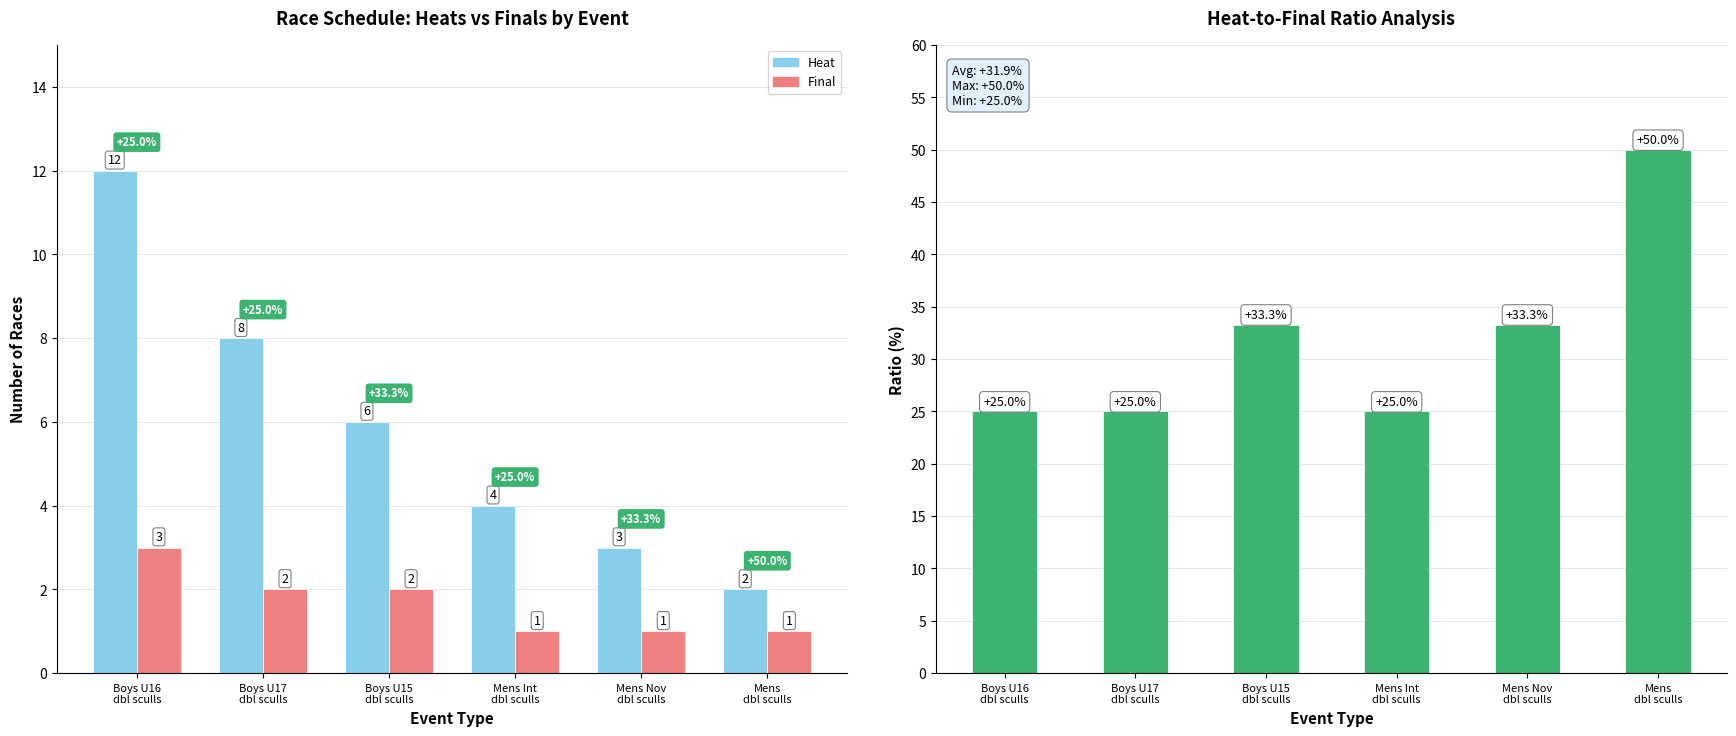

At which category is the sum across all series the highest?

Mens
dbl sculls